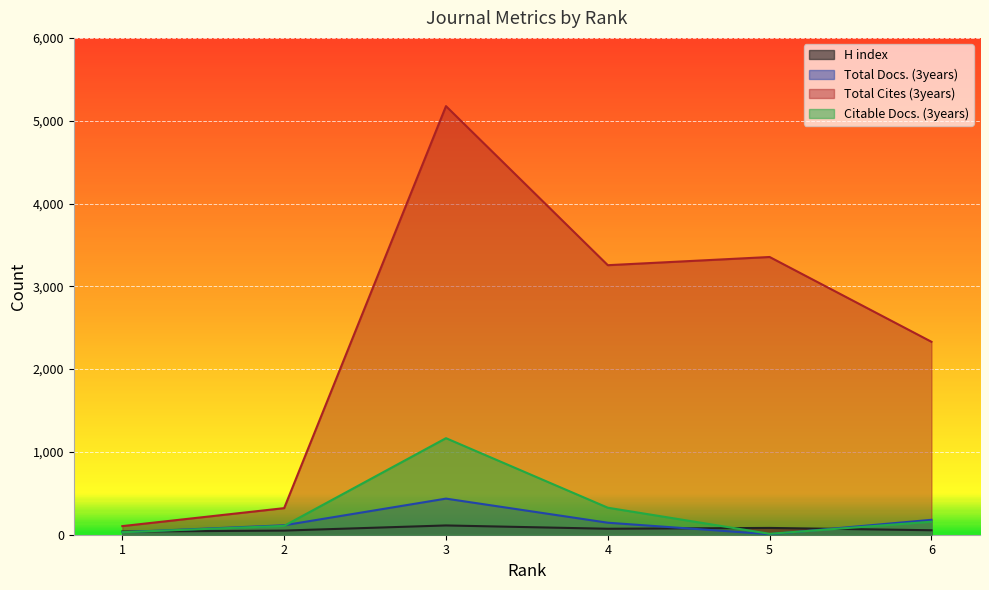

What is the difference between the highest and lowest values at 4?

3183